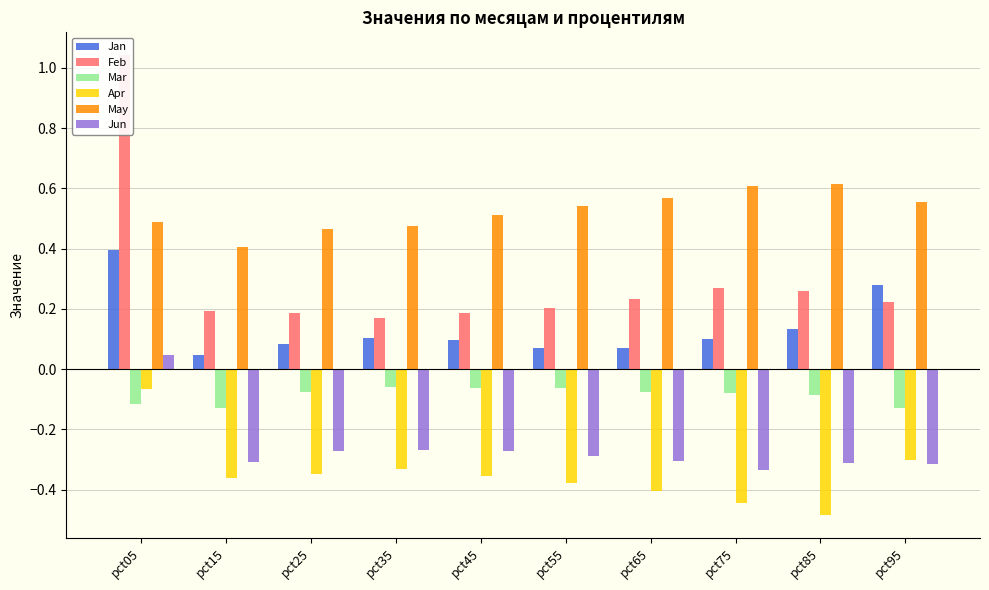

What is the value of the Mar bar at the 7th from the left?

-0.1